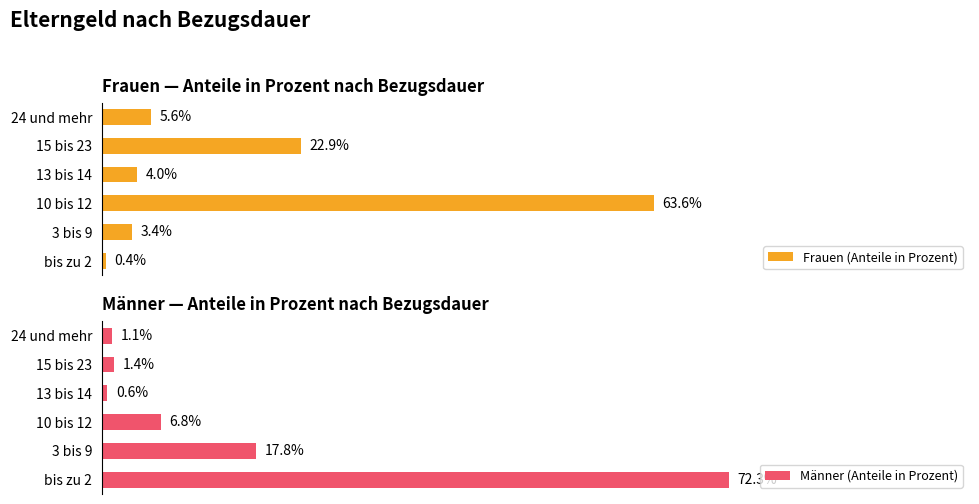

At how many categories does at least one series exceed 9?

4